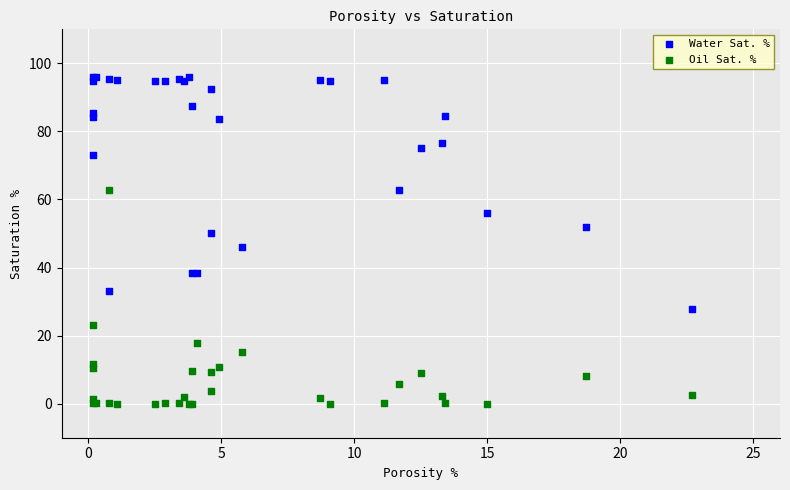

Which series has the largest Y range (max minus min)?

Water Sat. %